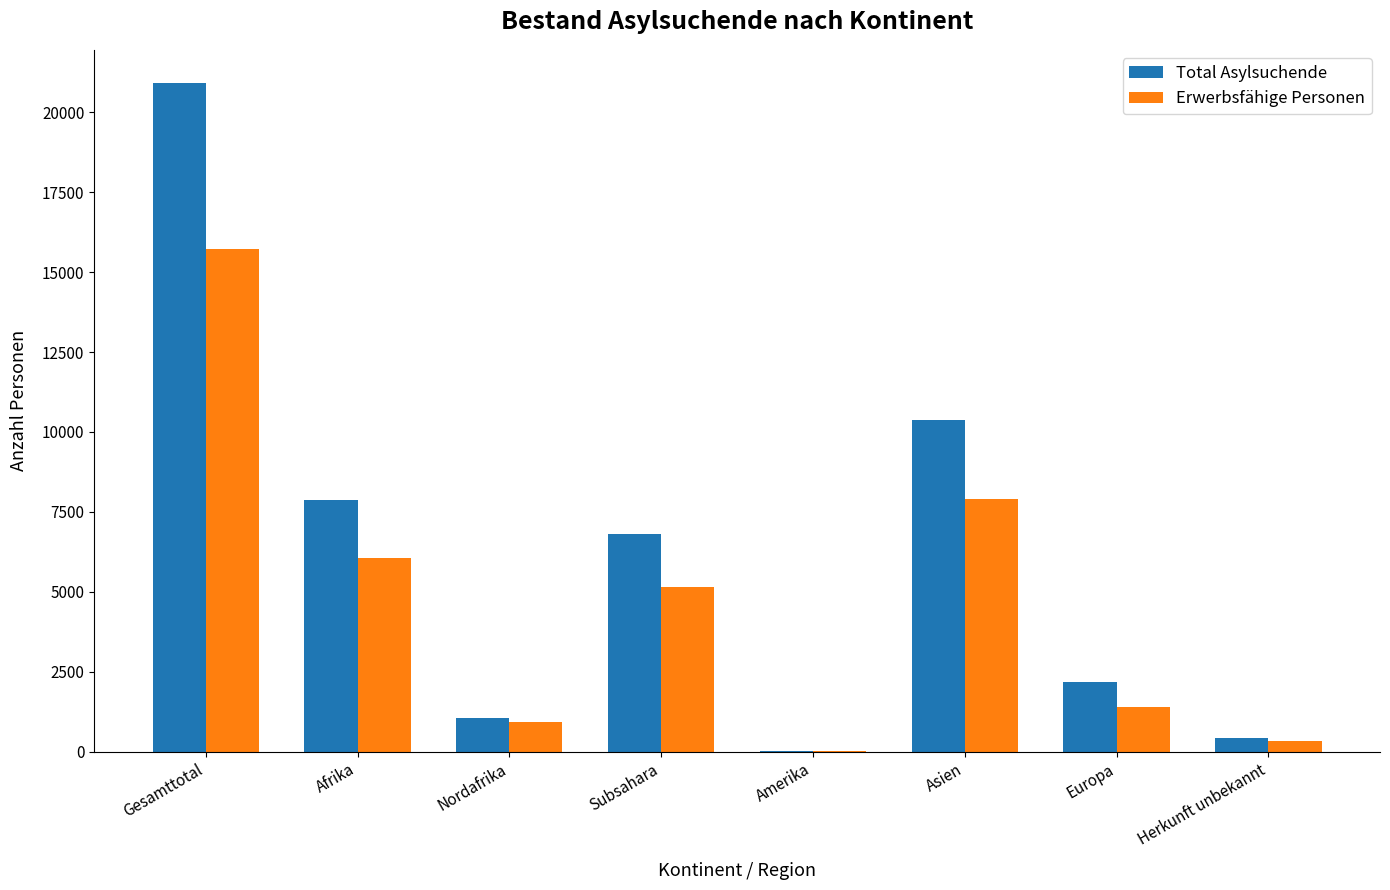

The Erwerbsfähige Personen series shows 924 at Nordafrika. True or false?

True